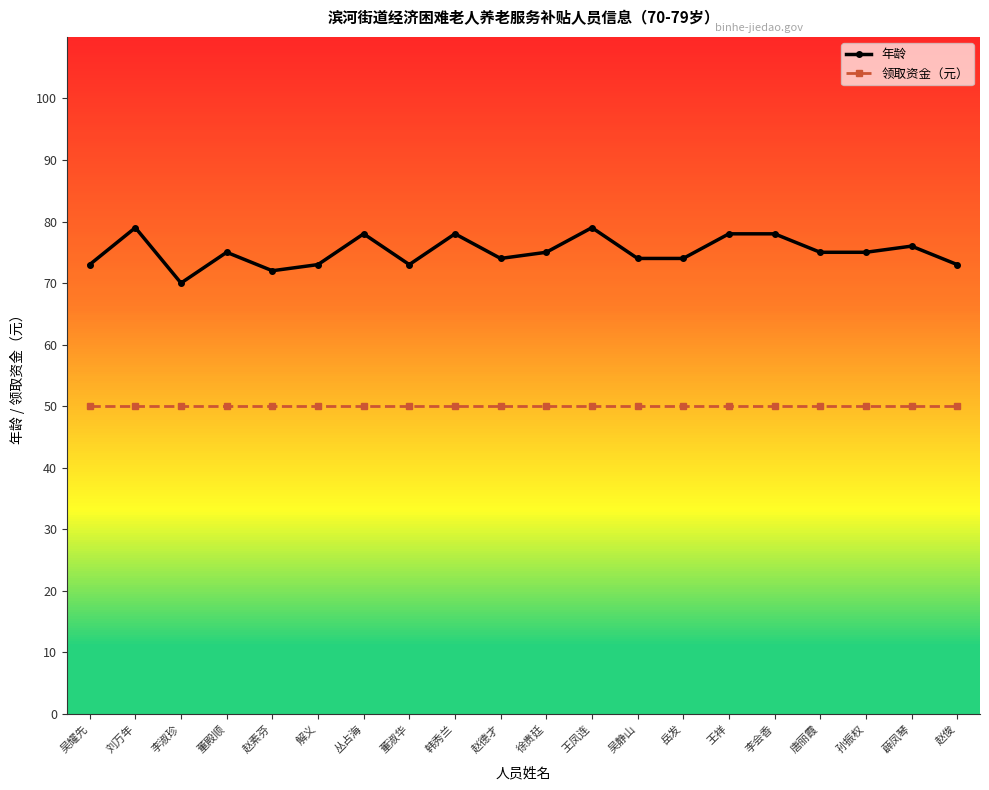

List the series in order of their overall mean, highest first.

年龄, 领取资金（元）